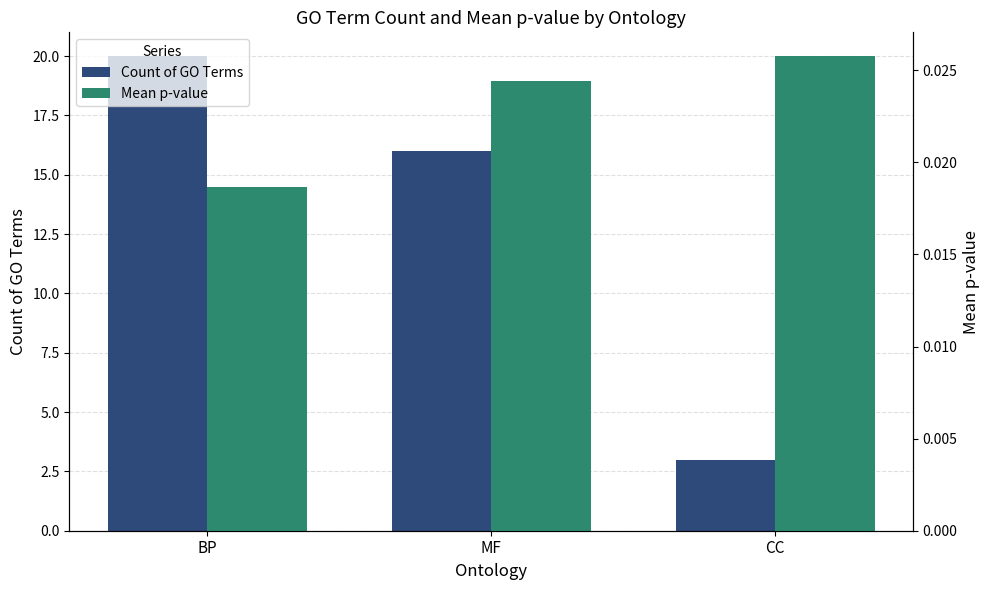

What are all the series names shown in the legend?

Count of GO Terms, Mean p-value